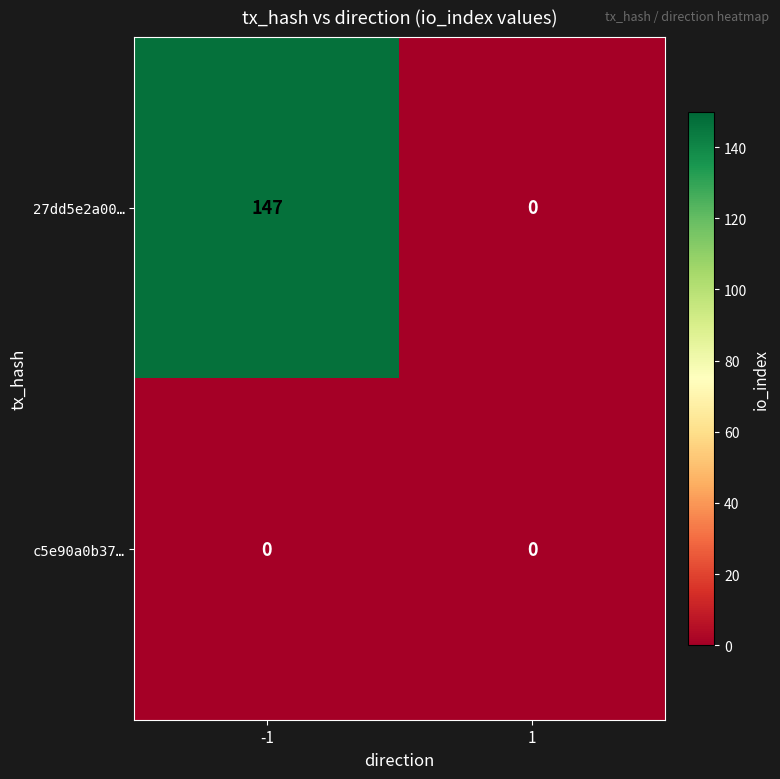

What is the total value across all series at -1?

147